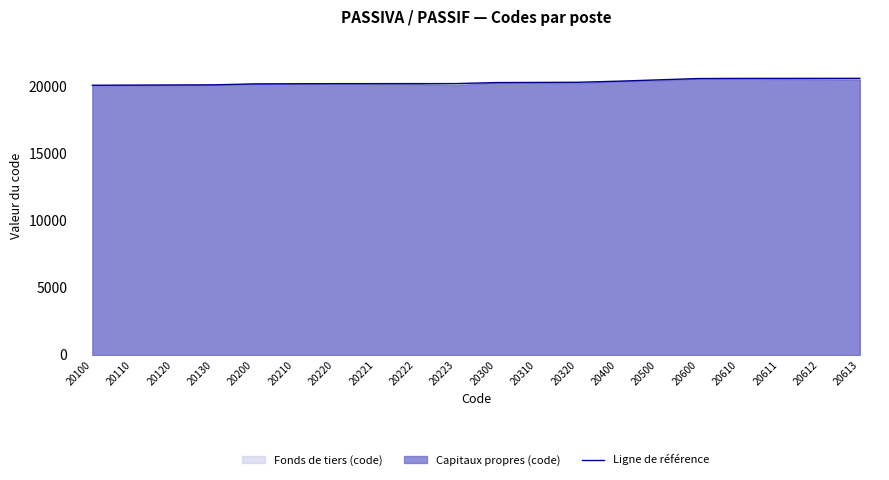

What is the value of the 9th point from the left?

20222